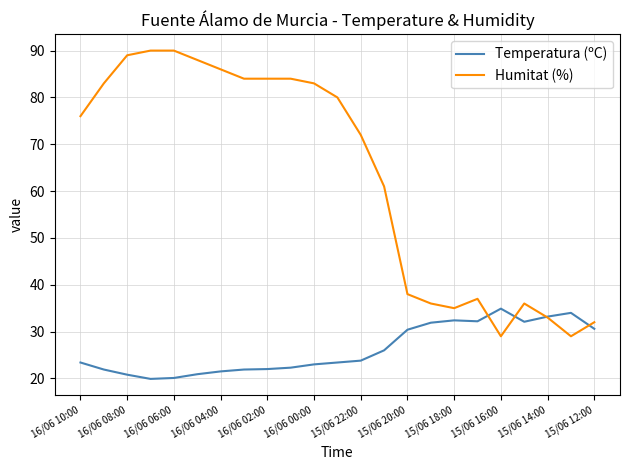

Count the number of data series in this chart.

2